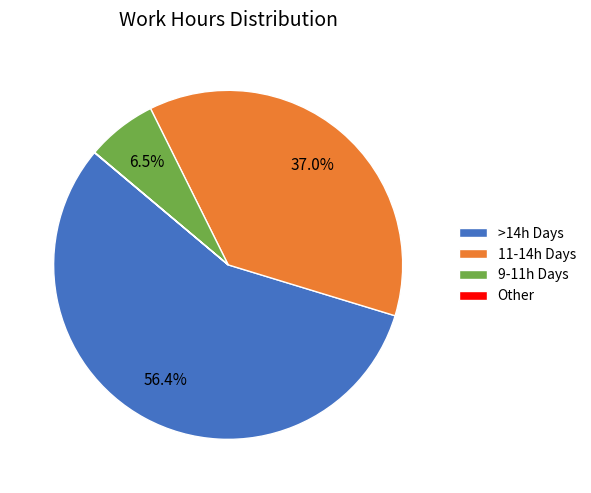

Is there any slice that represents more than half of the pie?

Yes